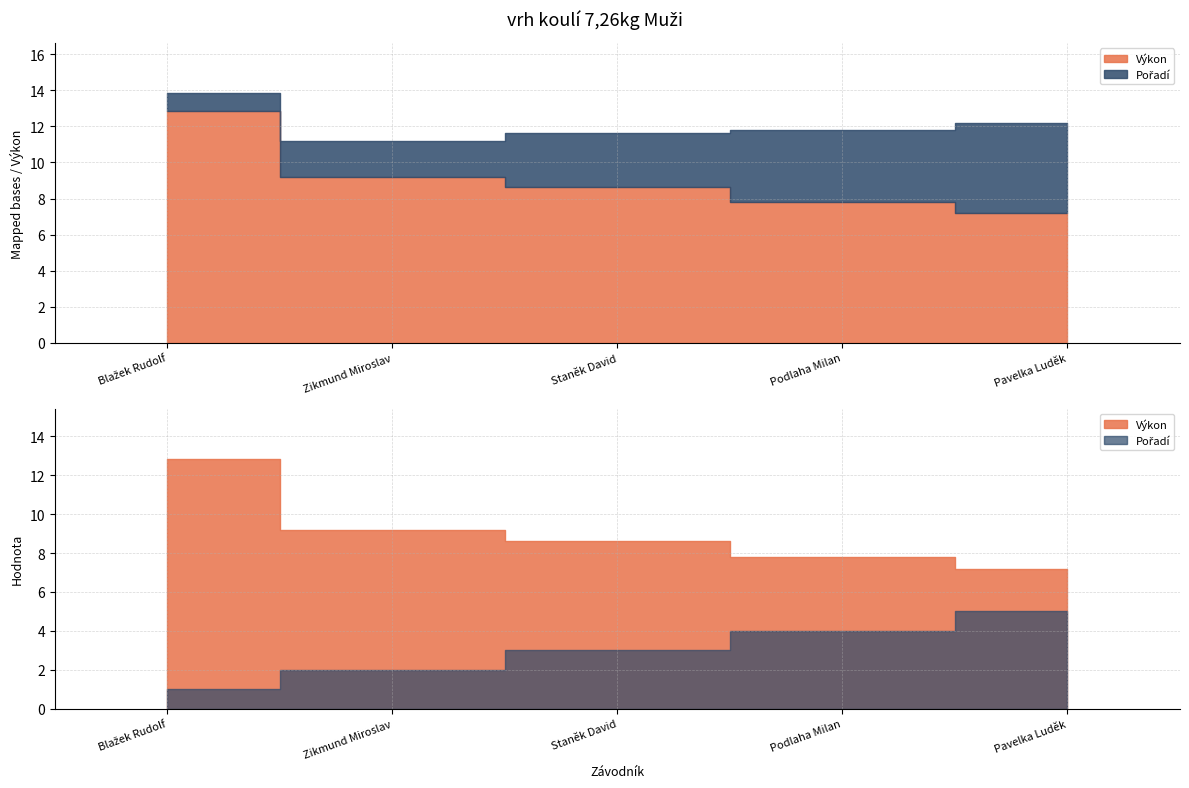

At which category is the sum across all series the highest?

Blažek Rudolf